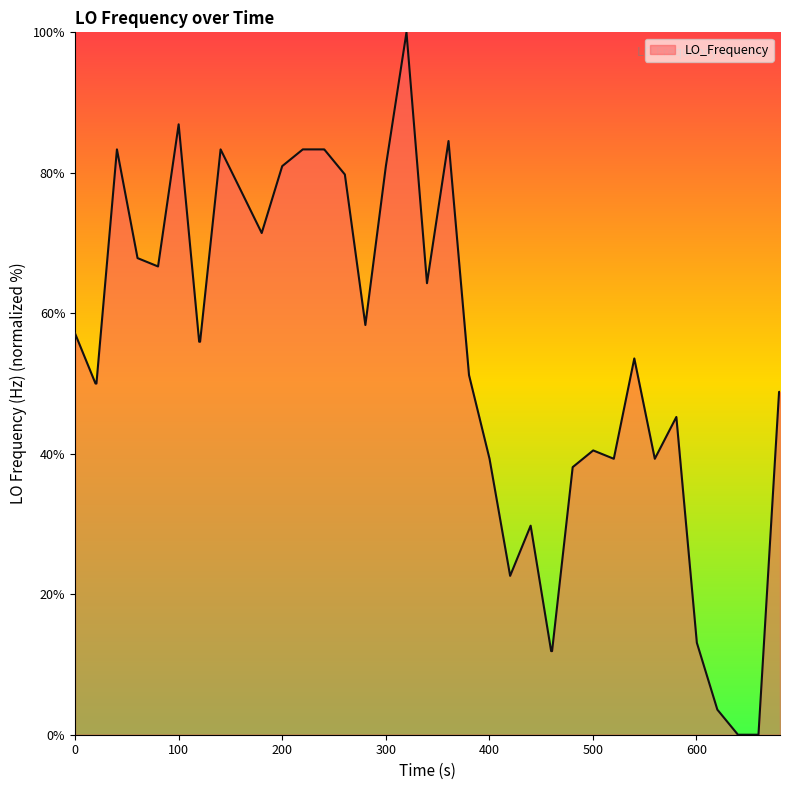

What is the maximum value shown in the chart?

100.0